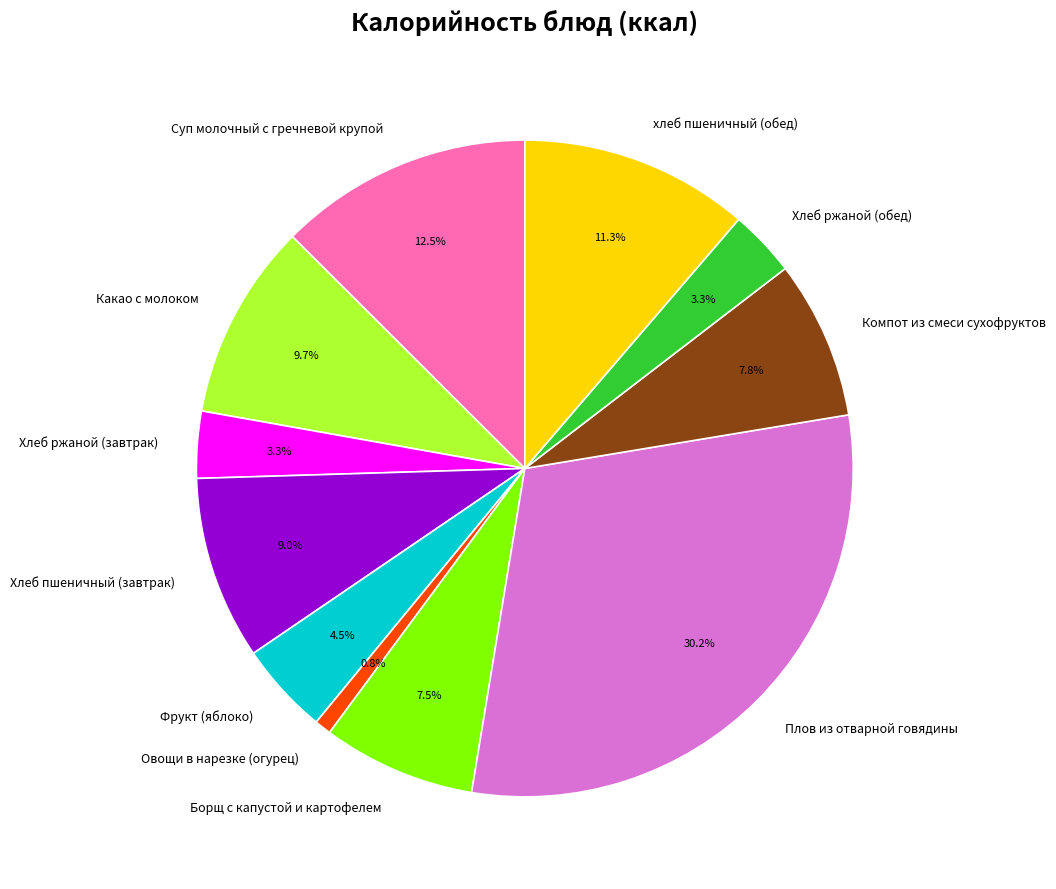

How much of the chart is everything except Хлеб пшеничный (завтрак)?

91.0%